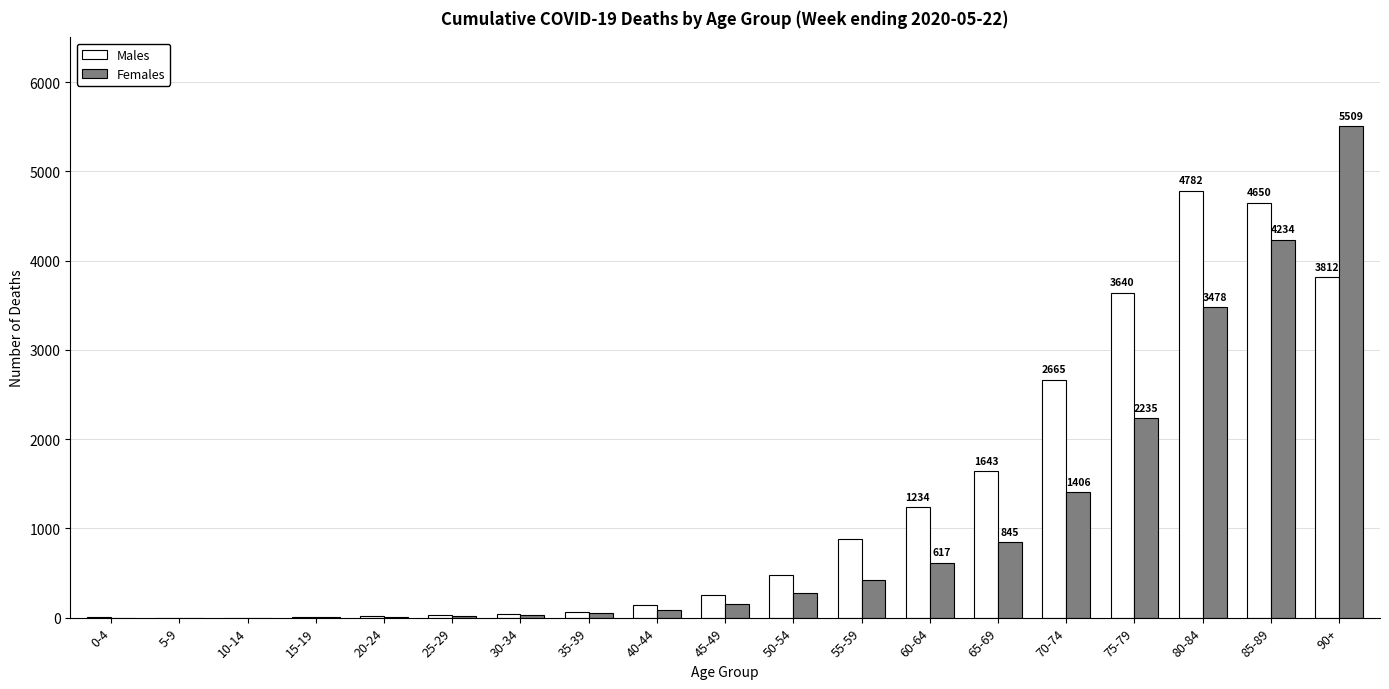

The value of Males at 5-9 is 2932. True or false?

False